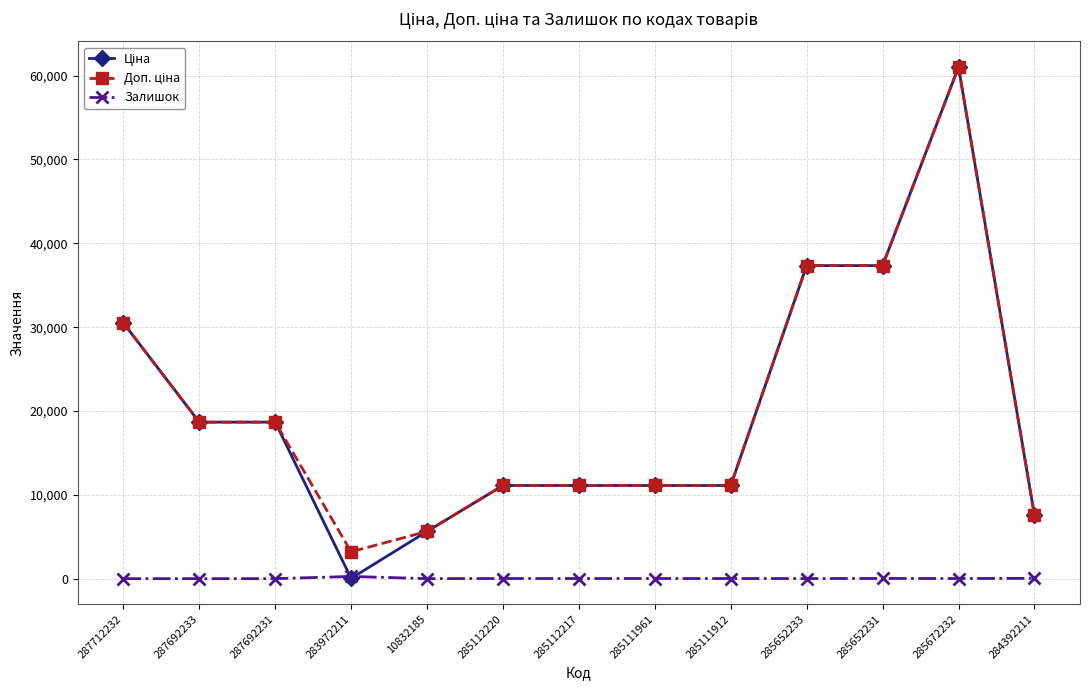

True or false: Залишок has a value of 0.0 at 287692231.

True